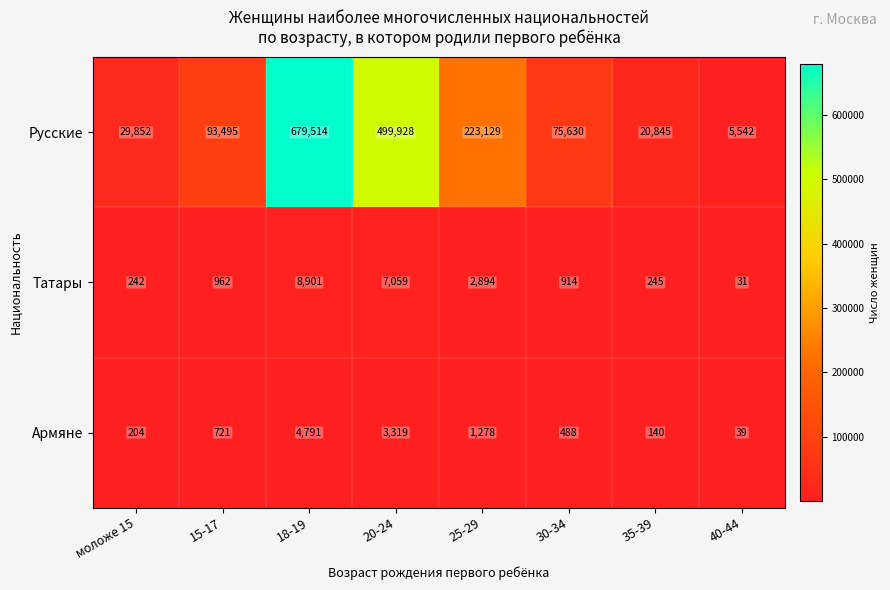

Read the Татары value at 30-34, to the nearest 10.

910